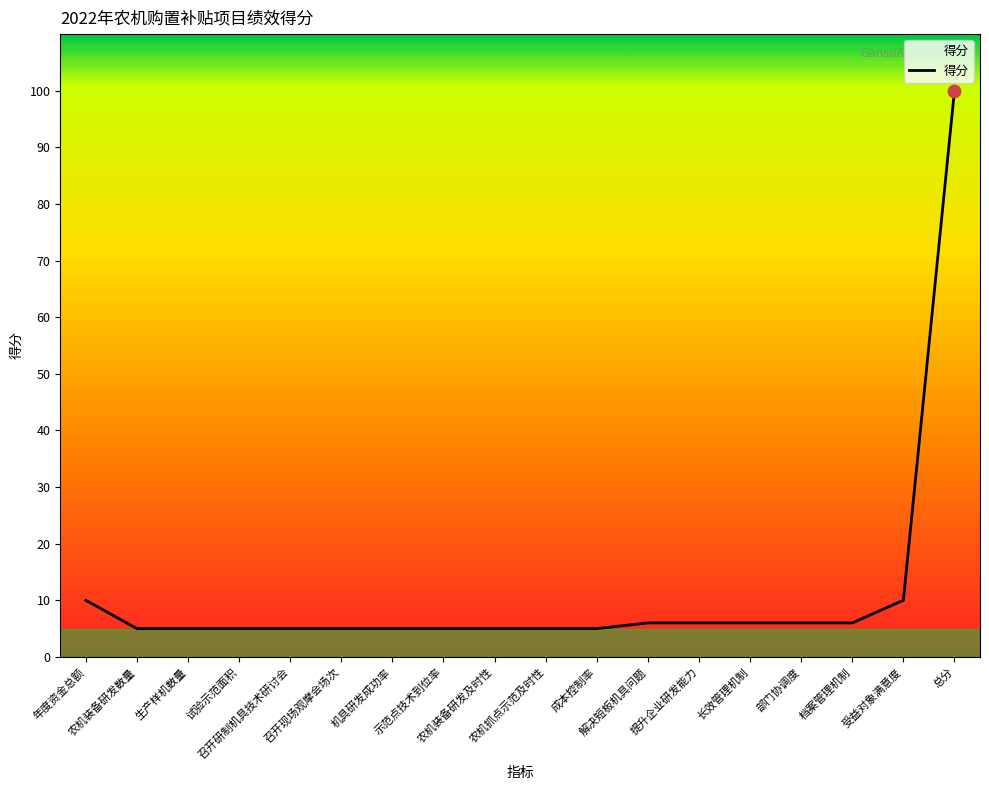

What is the ratio of the value at 档案管理机制 to the value at 成本控制率?

1.2